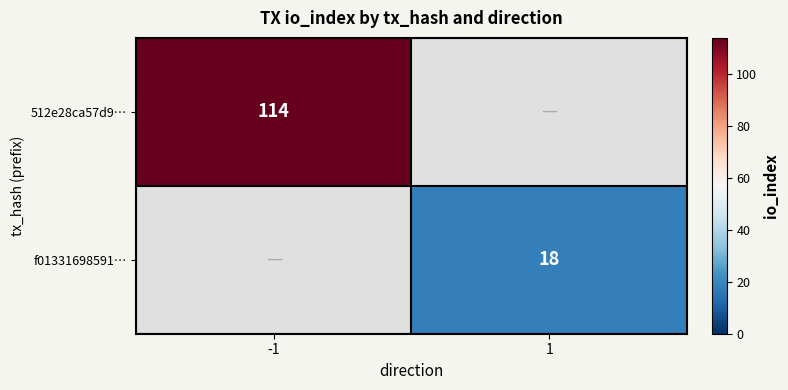

How many data points does each series have?

2